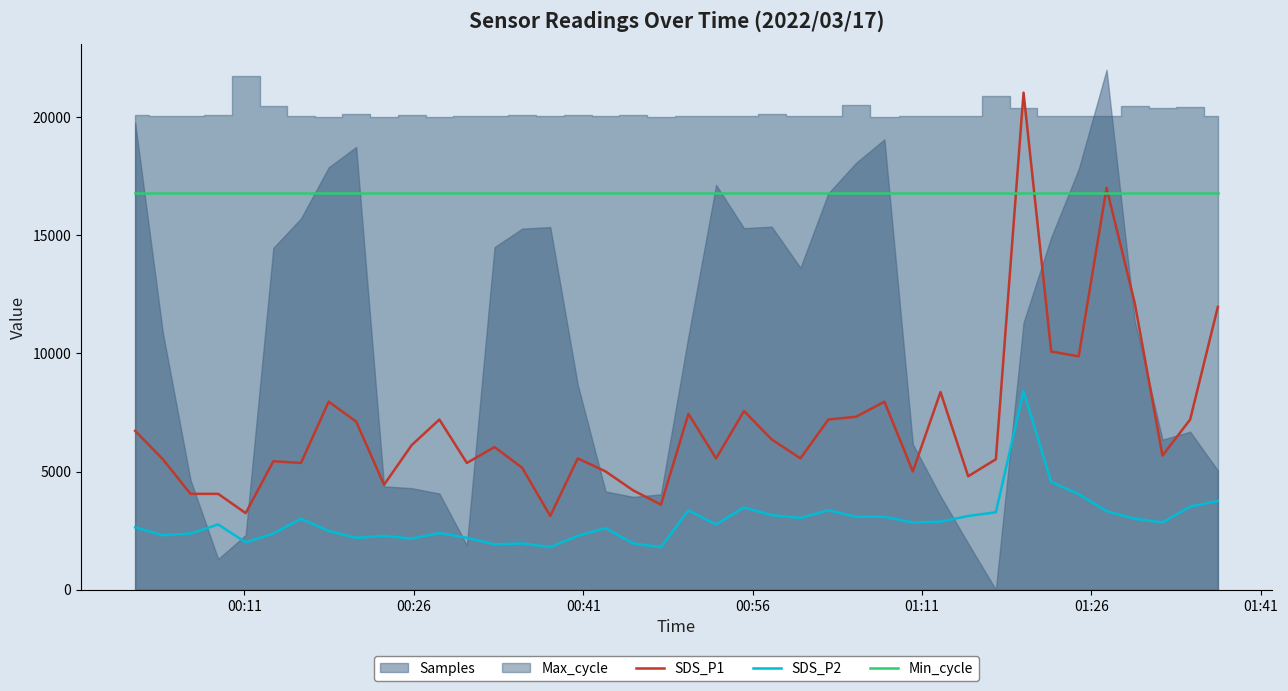

What is the lowest value of the SDS_P1 series?

3120.0